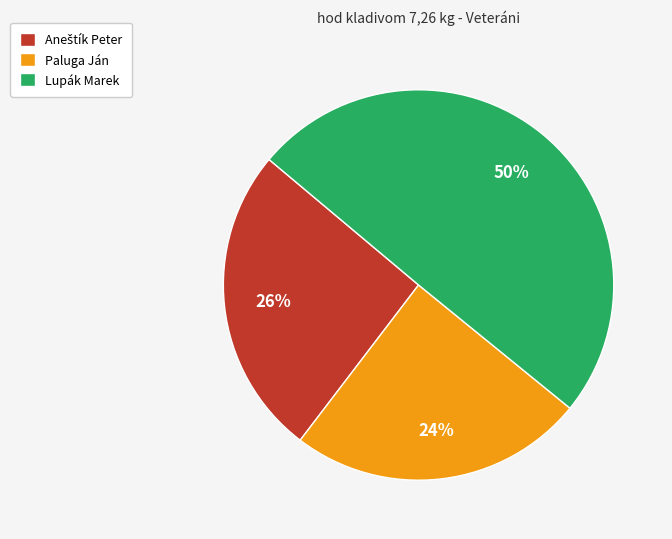

Which category has the biggest portion of the pie?

Lupák Marek